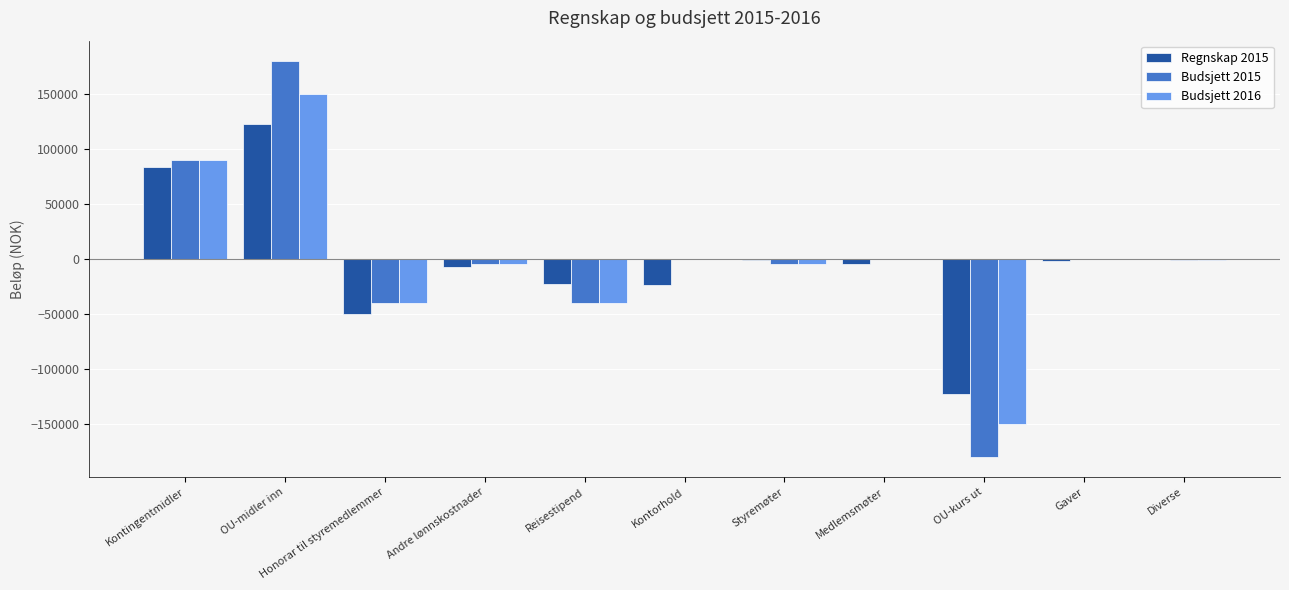

At which category does the chart reach its peak across all series?

OU-midler inn